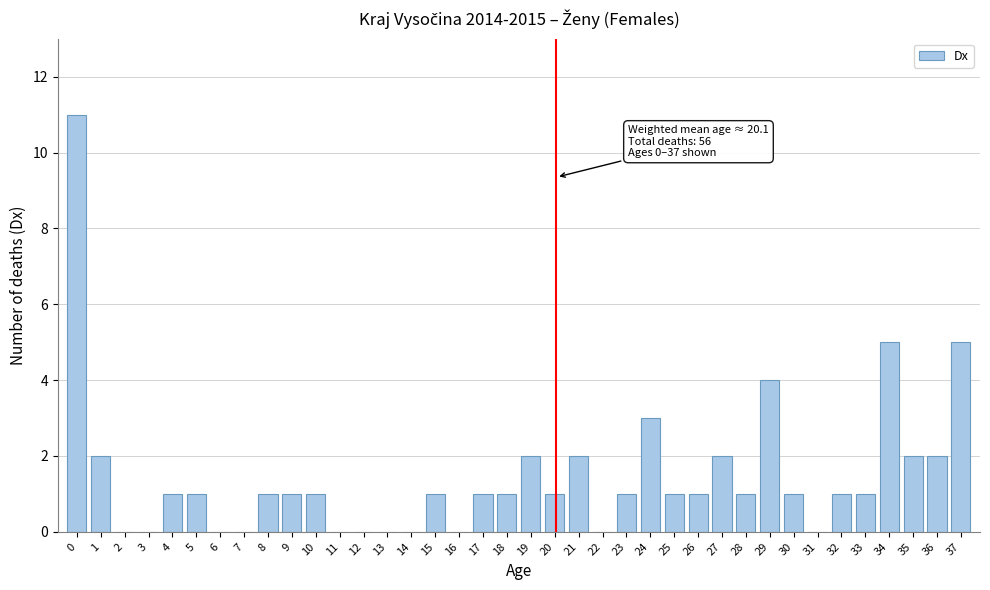

What is the sum of the values at 29 and 33?

5